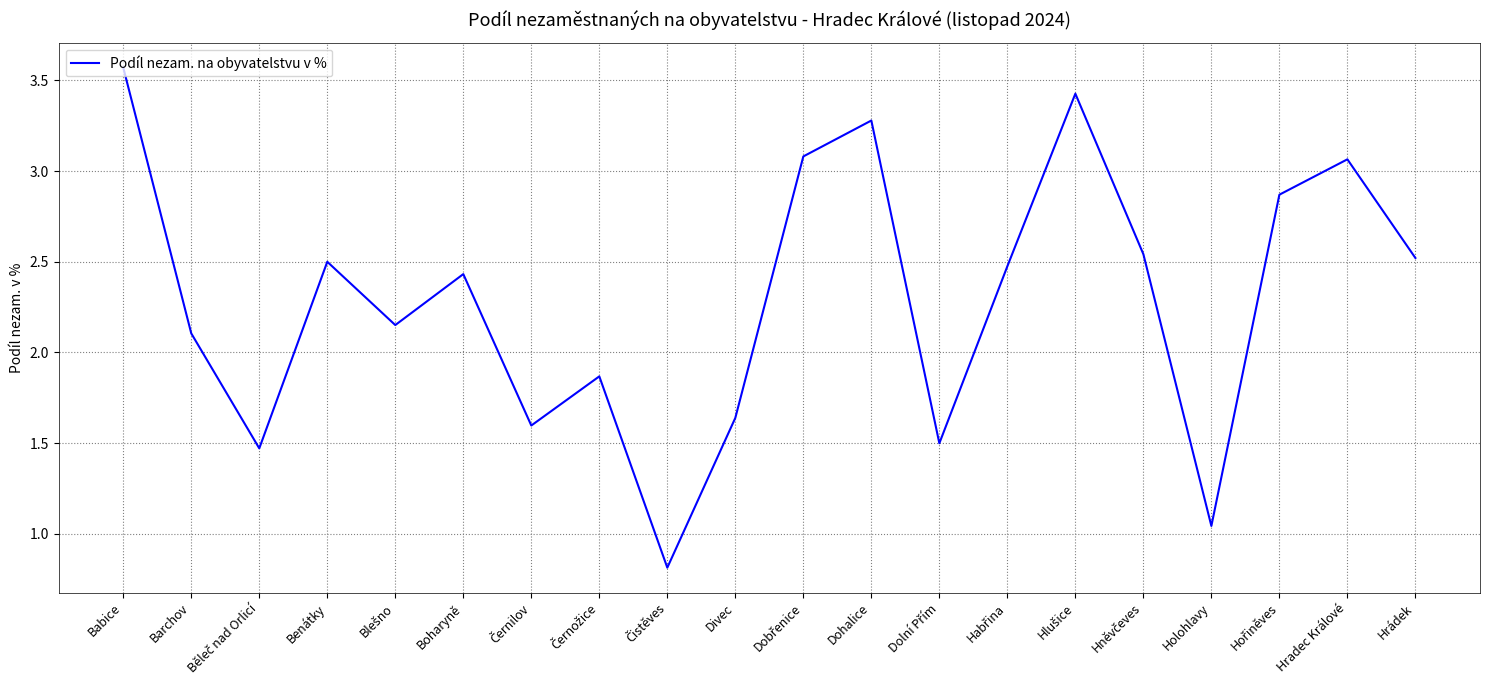

What is the maximum value shown in the chart?

3.6